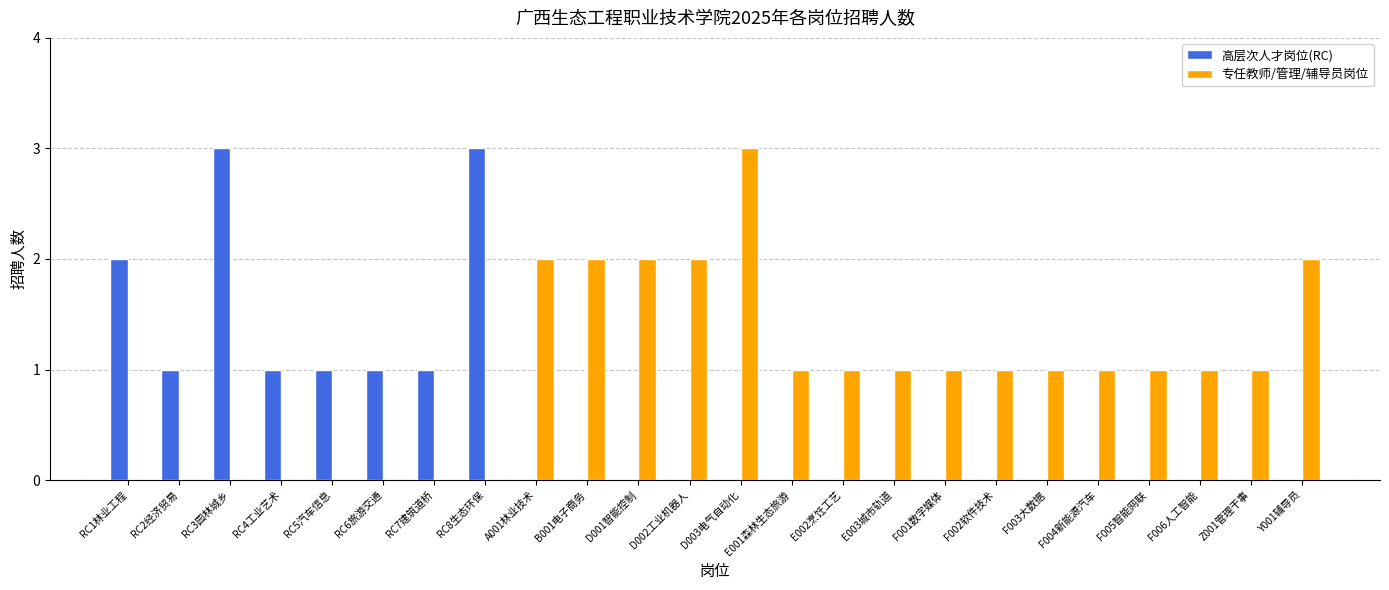

The 高层次人才岗位(RC) series shows 1 at RC3园林城乡. True or false?

False